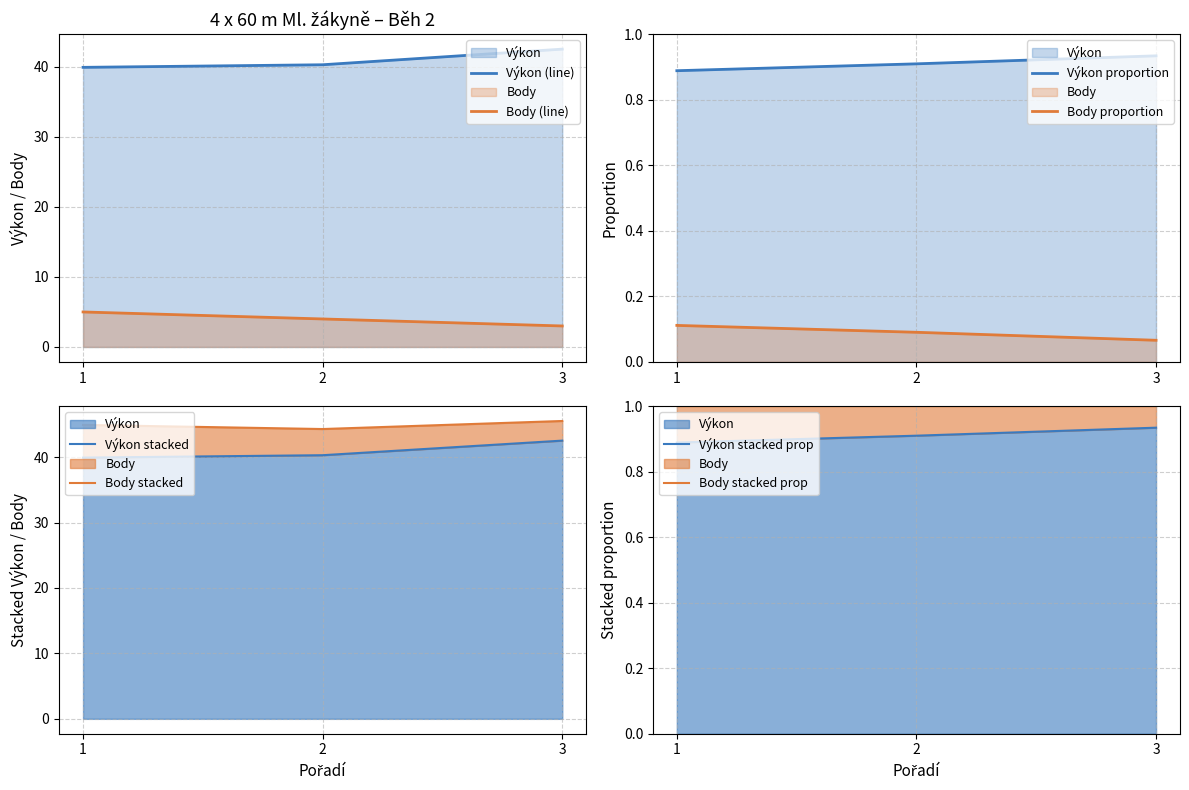

What is the minimum value for Body?

3.0